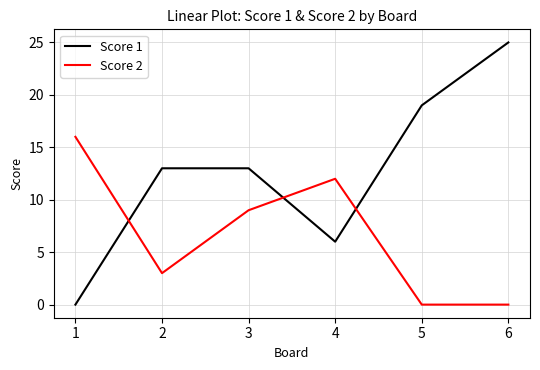

What is the difference between the highest and lowest values at 4?

6